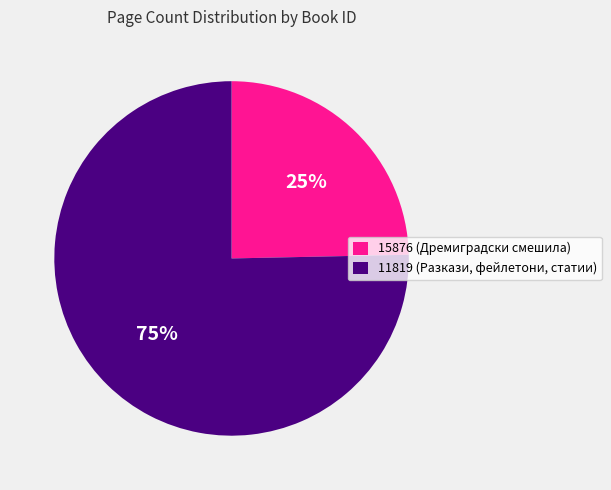

Which category accounts for the majority?

11819